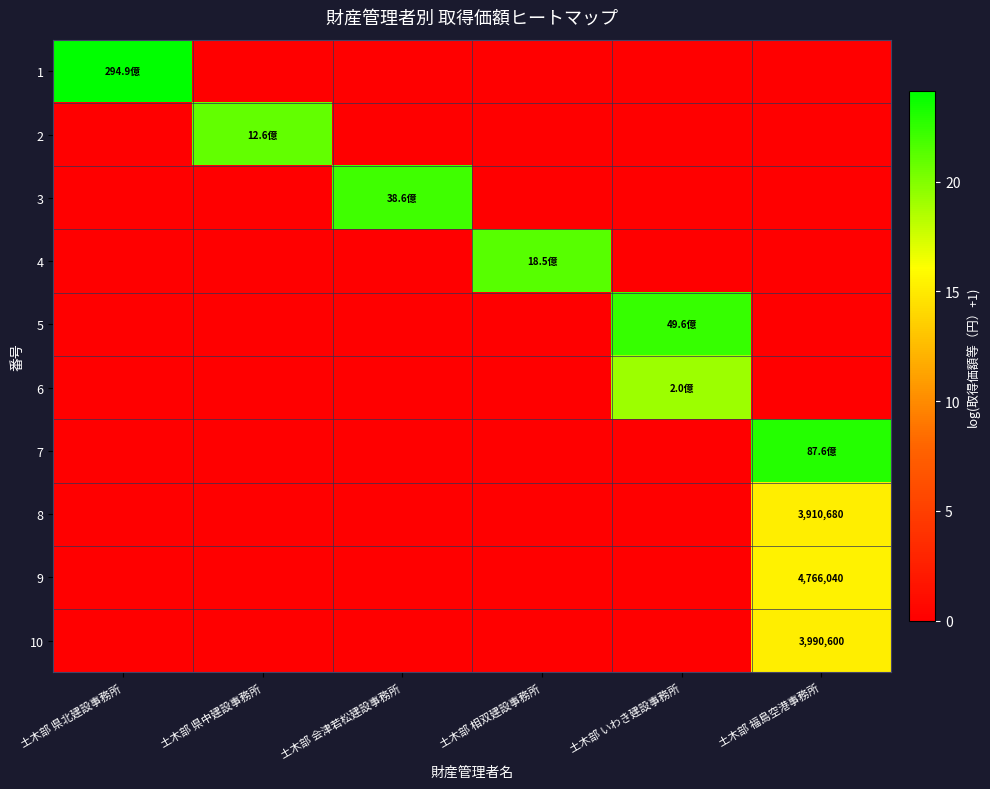

At which category does the chart reach its minimum across all series?

土木部 県中建設事務所